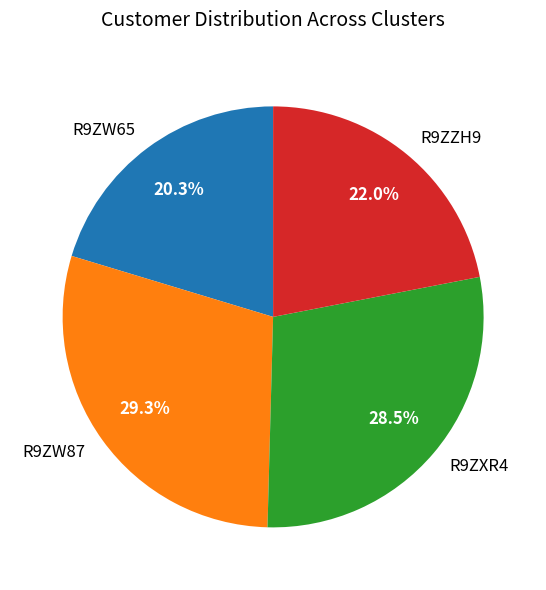

How many slices are in this pie chart?

4